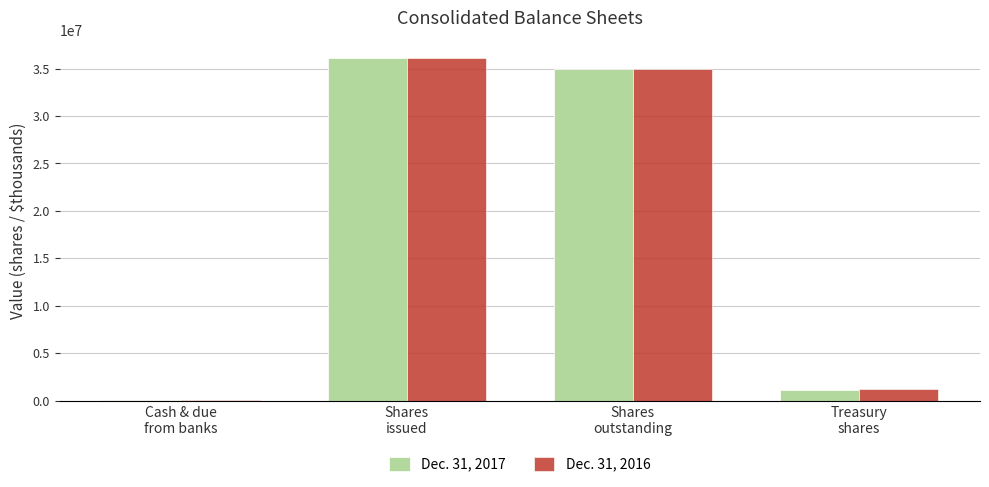

Is the value of Dec. 31, 2017 at Treasury
shares greater than the value of Dec. 31, 2016 at Shares
outstanding?

No